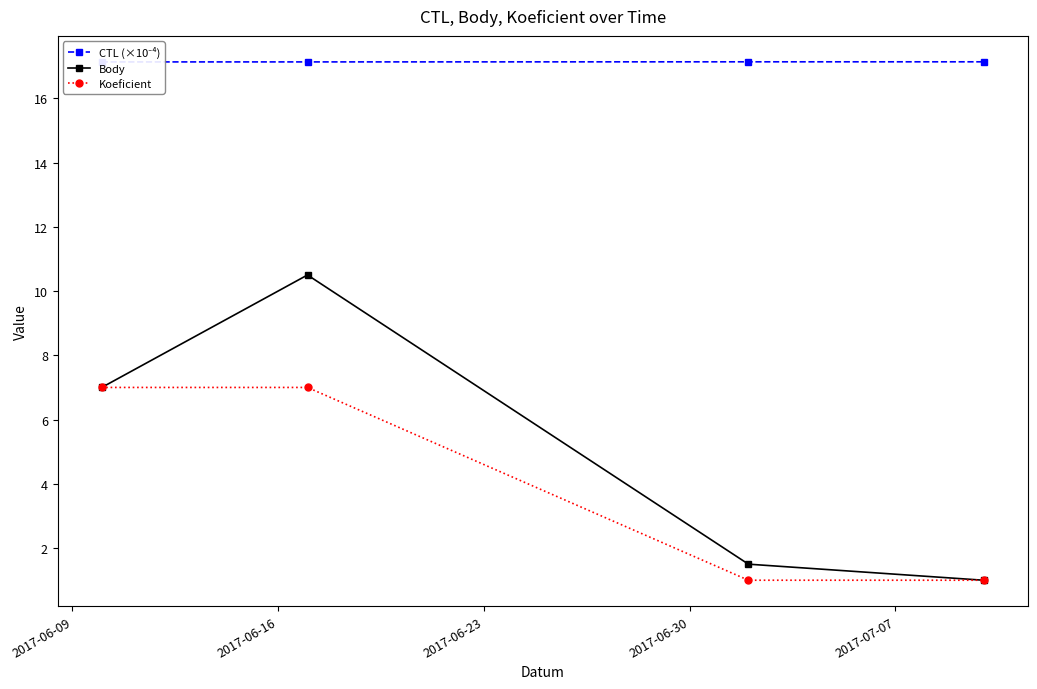

How many data points does each series have?

4